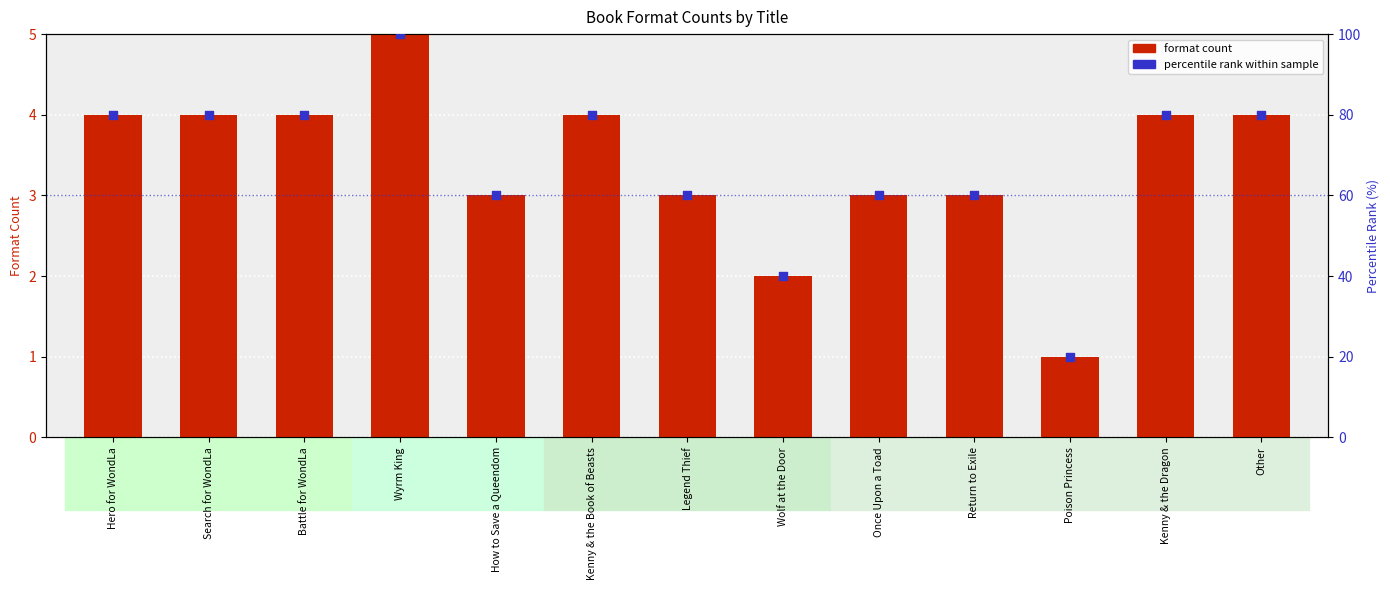

What are all the series names shown in the legend?

format count, percentile rank within sample